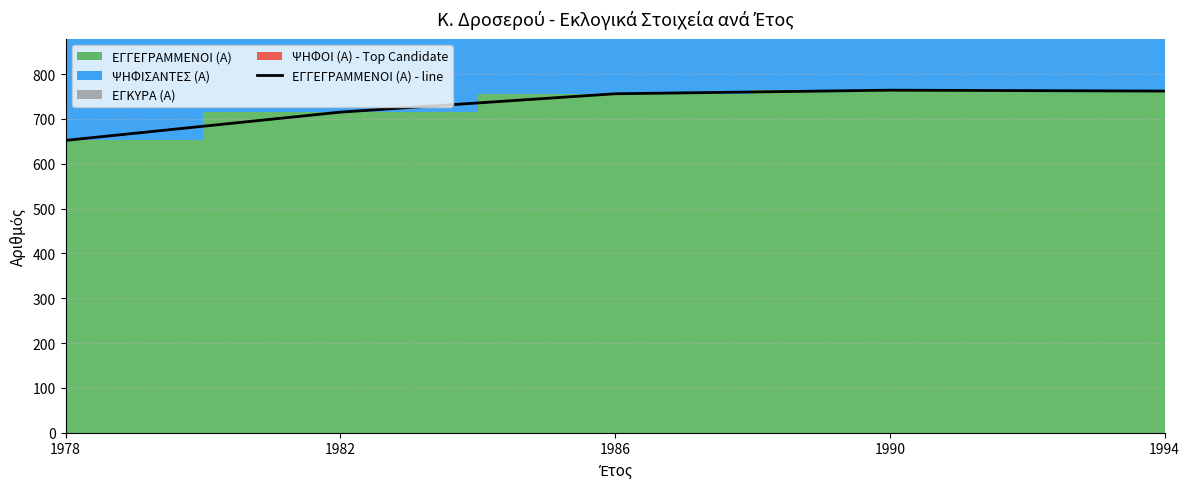

Which label corresponds to the smallest value in the chart?

1978